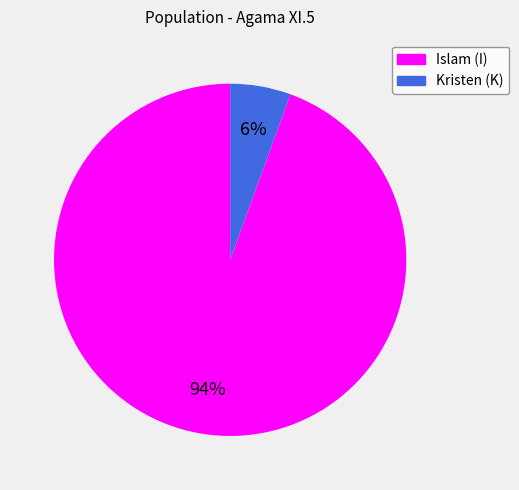

Does any single category account for the majority?

Yes